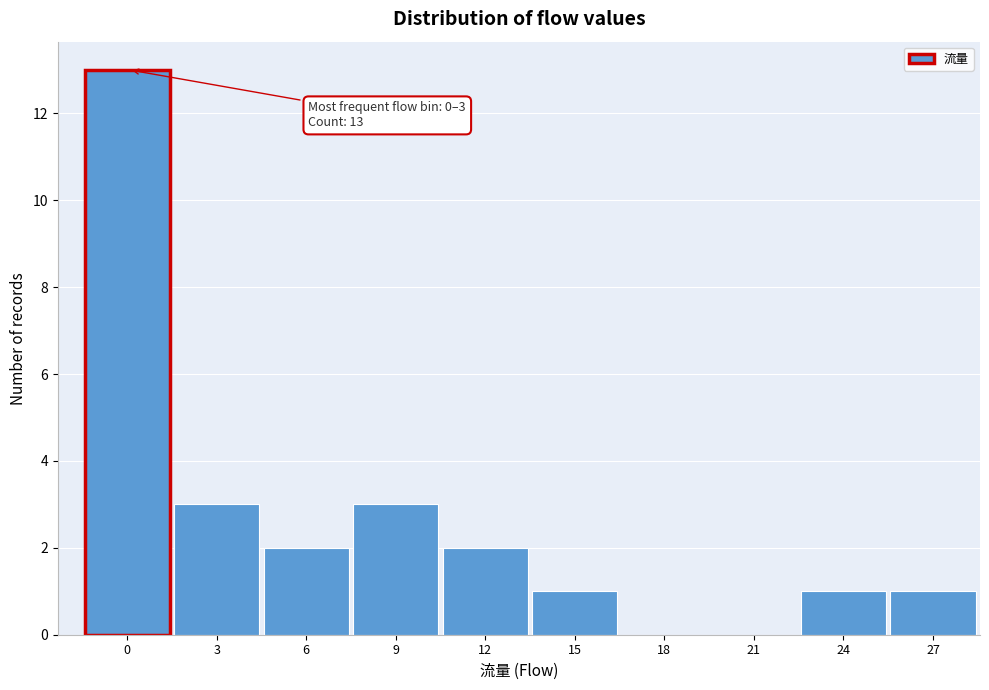

Reading right to left, transcribe all the data shown in this chart.

27=1	24=1	21=0	18=0	15=1	12=2	9=3	6=2	3=3	0=13